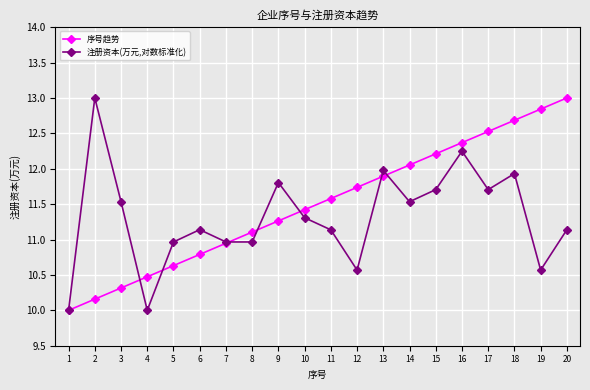

How many values in the 序号趋势 series exceed 11?

13